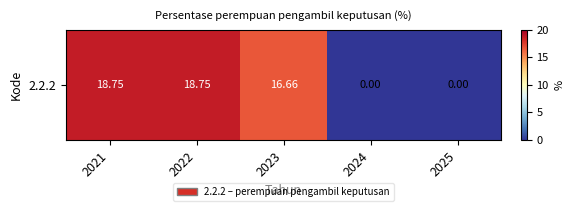

At which category does the chart reach its minimum across all series?

2024